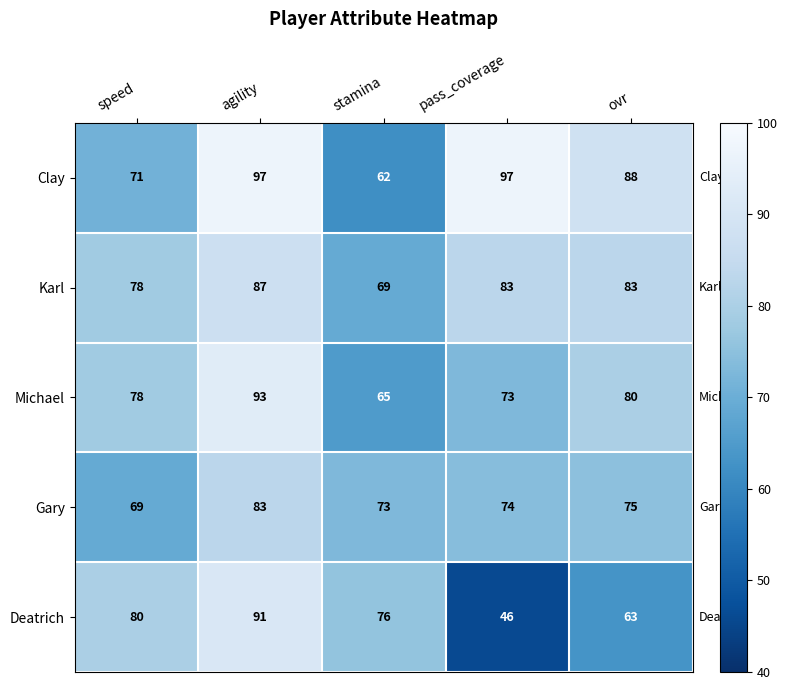

At which category is the sum across all series the highest?

agility